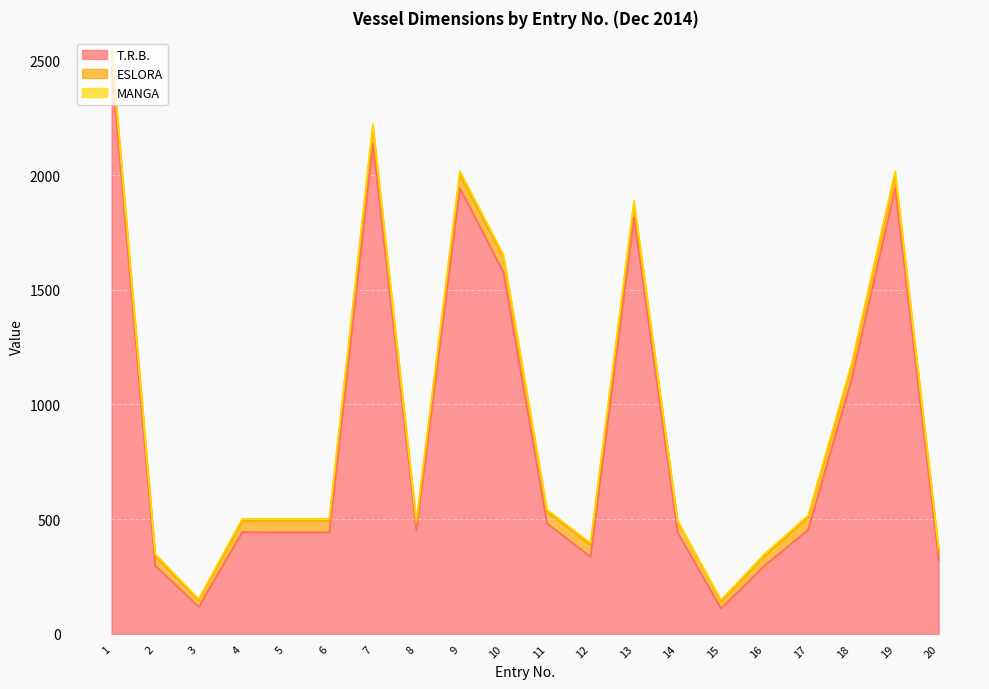

At which label does ESLORA reach its minimum?

3